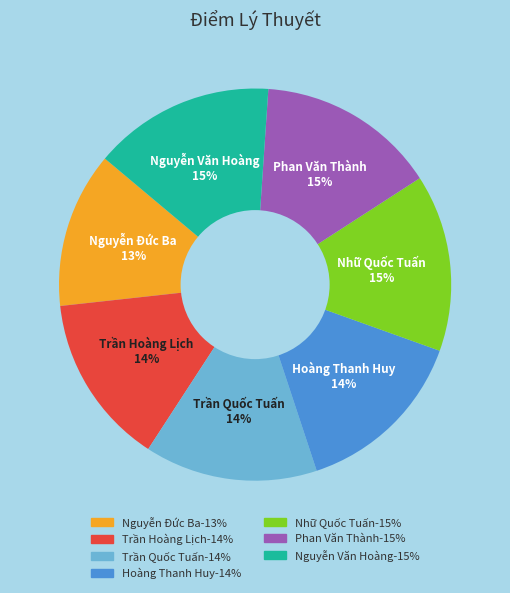

Is there a majority slice in this chart?

No